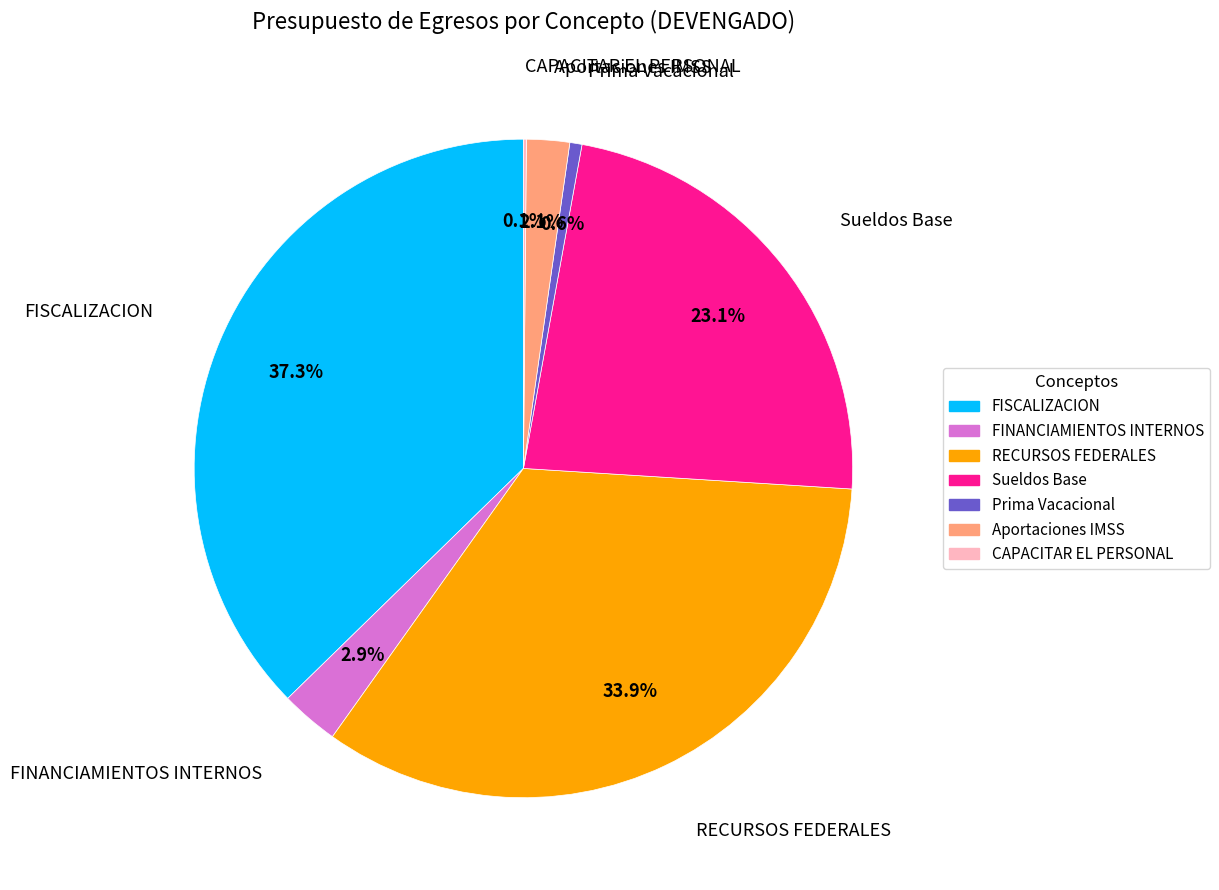

Does any single category account for the majority?

No